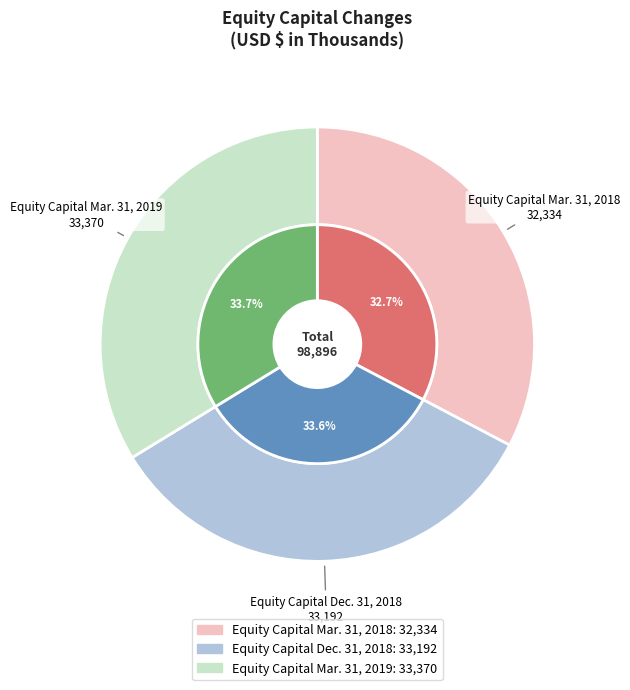

Rank the categories by value from highest to lowest.

Equity Capital Mar. 31, 2019, Equity Capital Dec. 31, 2018, Equity Capital Mar. 31, 2018